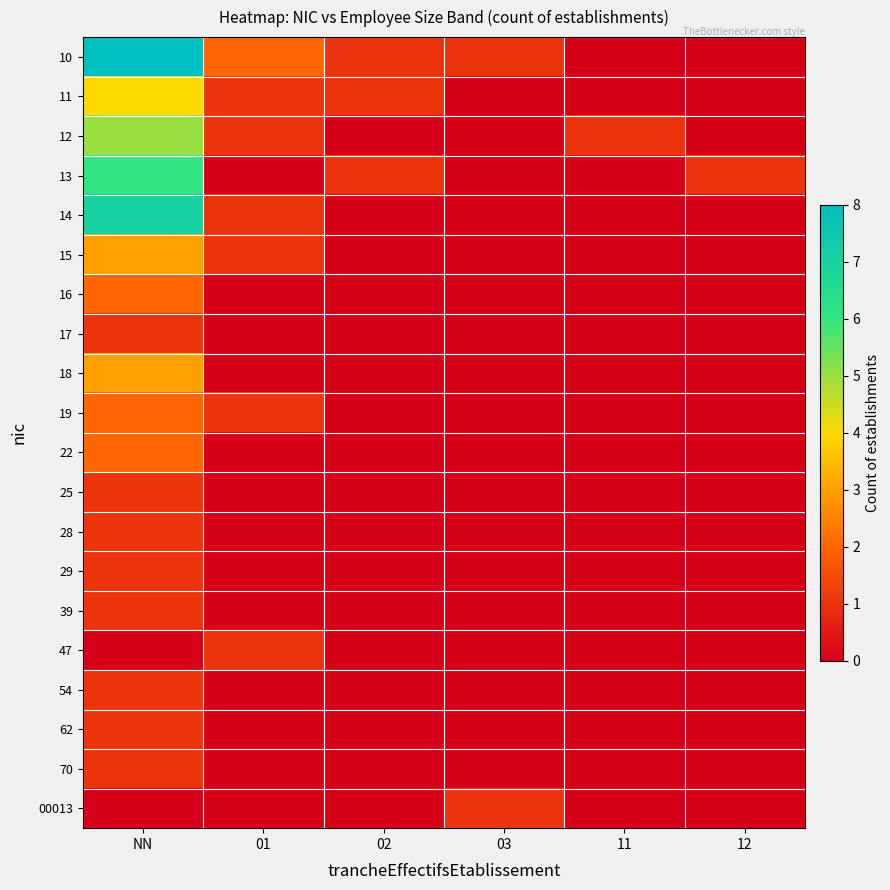

At which category is the sum across all series the highest?

NN